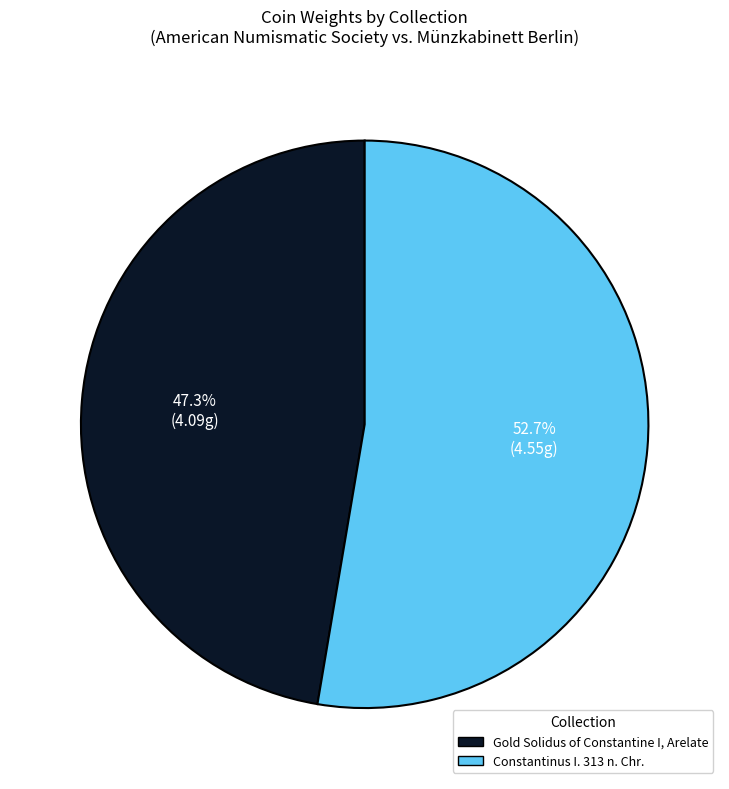

Which category has the smallest portion of the pie?

Gold Solidus of Constantine I, Arelate